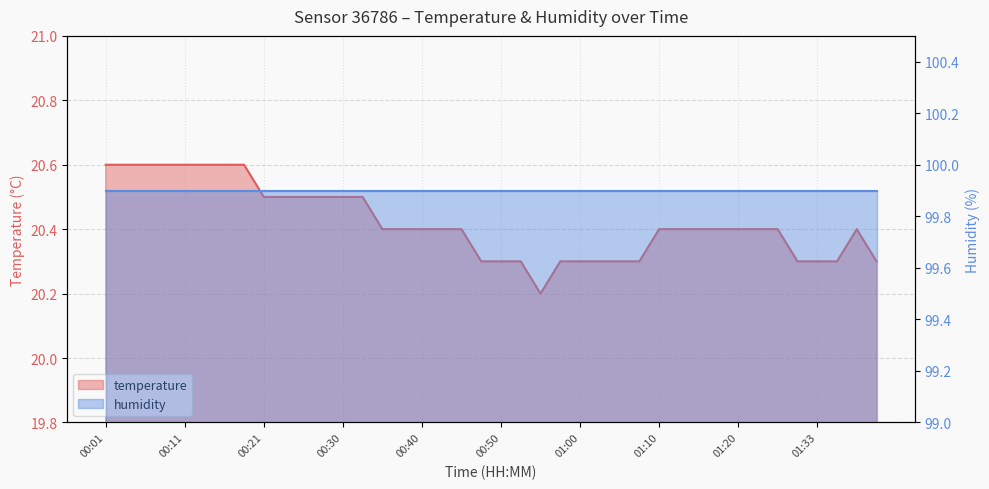

Reading left to right, transcribe all the data shown in this chart.

20.6	20.6	20.6	20.6	20.6	20.6	20.6	20.6	20.5	20.5	20.5	20.5	20.5	20.5	20.4	20.4	20.4	20.4	20.4	20.3	20.3	20.3	20.2	20.3	20.3	20.3	20.3	20.3	20.4	20.4	20.4	20.4	20.4	20.4	20.4	20.3	20.3	20.3	20.4	20.3